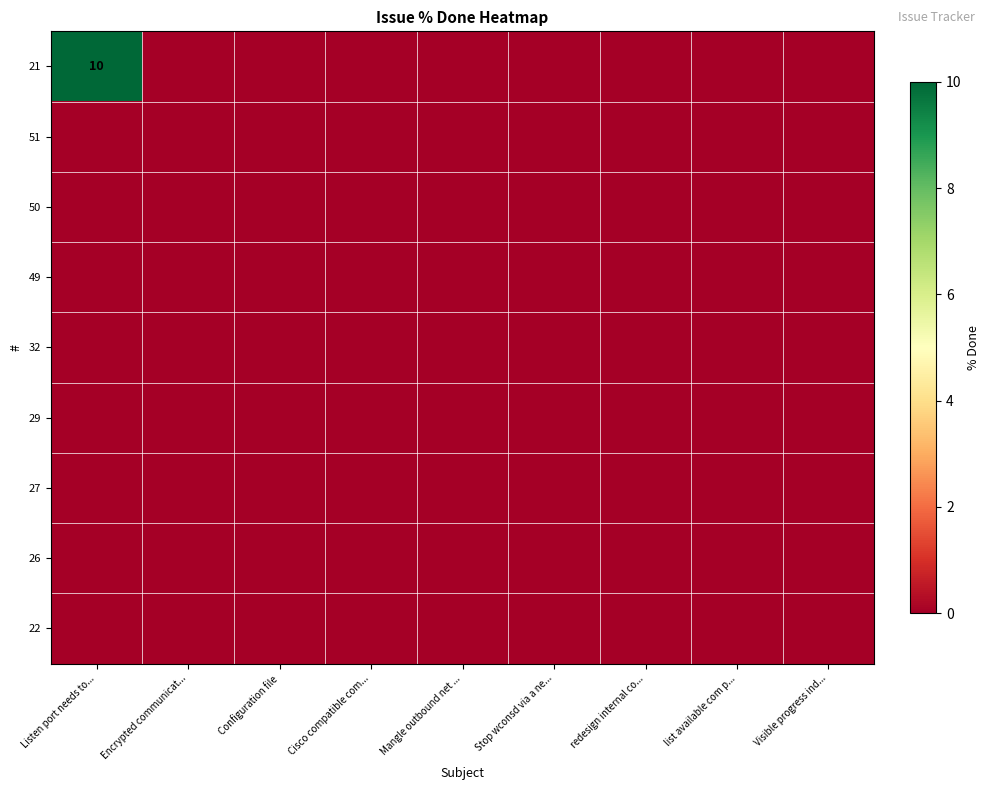

Rank the categories by 22 value from highest to lowest.

Listen port needs to..., Encrypted communicat..., Configuration file, Cisco compatible com..., Mangle outbound net ..., Stop wconsd via a ne..., redesign internal co..., list available com p..., Visible progress ind...